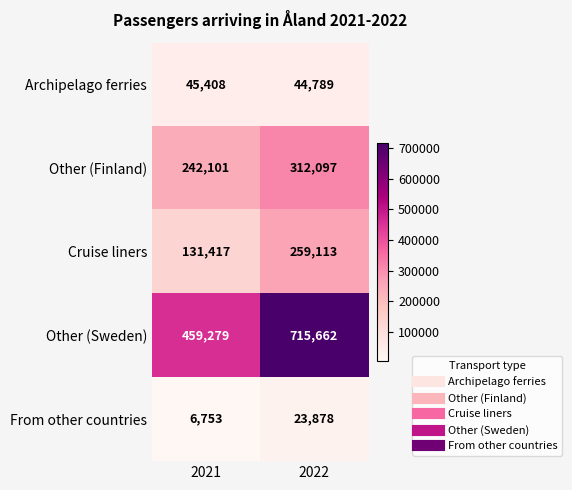

What is the difference between the highest and lowest values at 2022?

691784